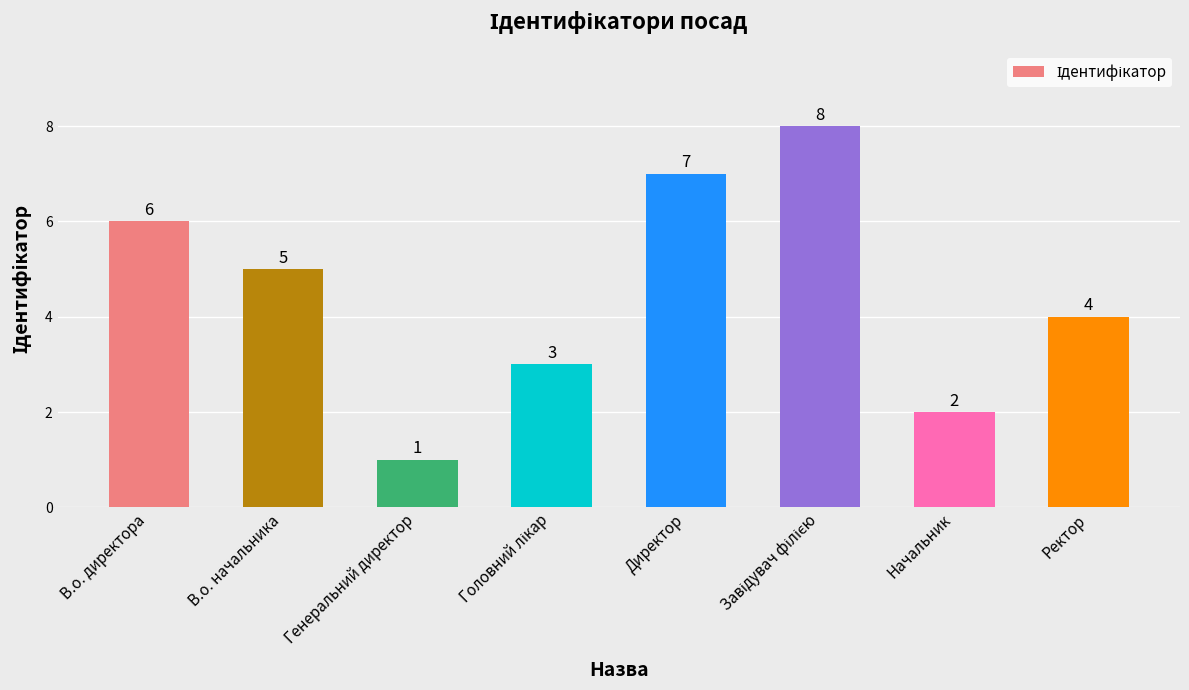

What is the maximum value shown in the chart?

8